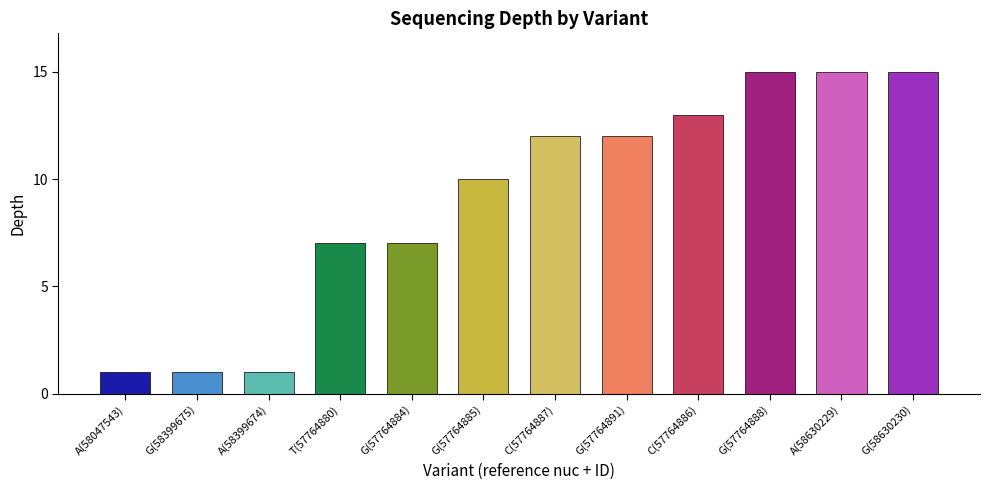

What is the greatest value displayed?

15